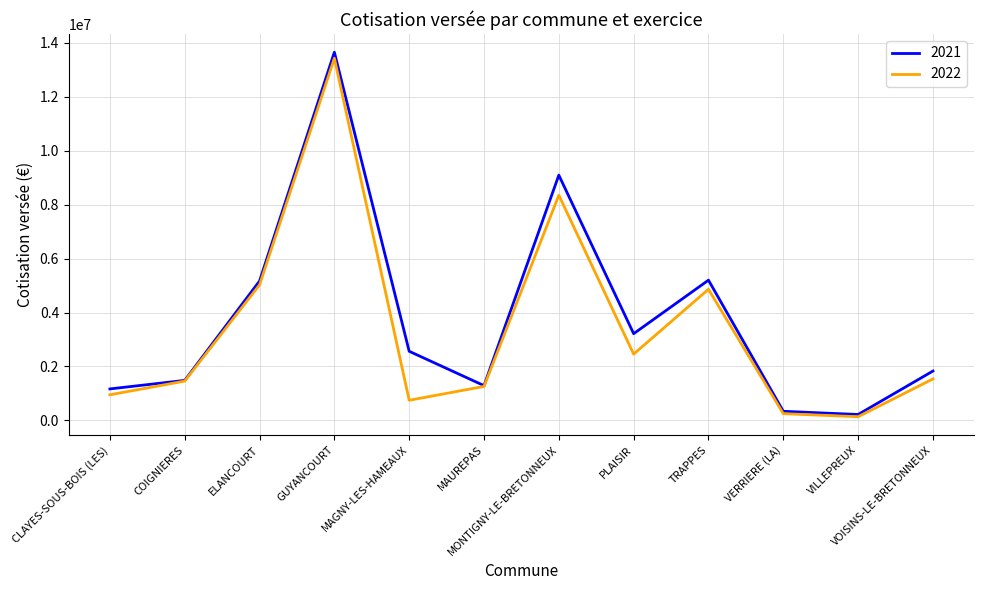

What is the lowest value of the 2021 series?

218402